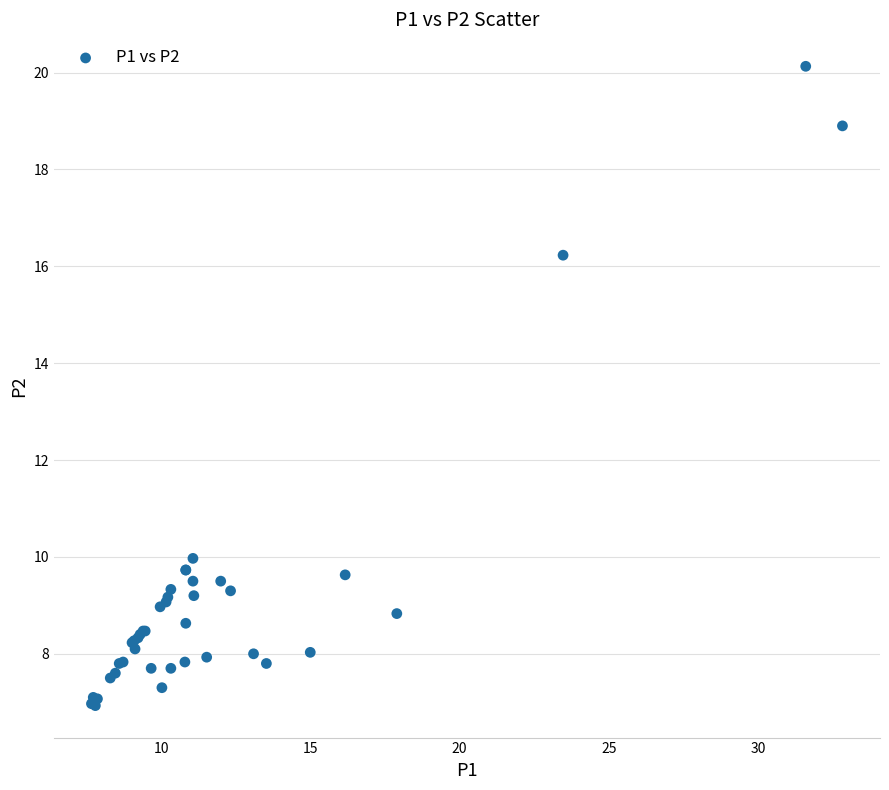

What Y value in the scatter plot is closest to 13?

10.0